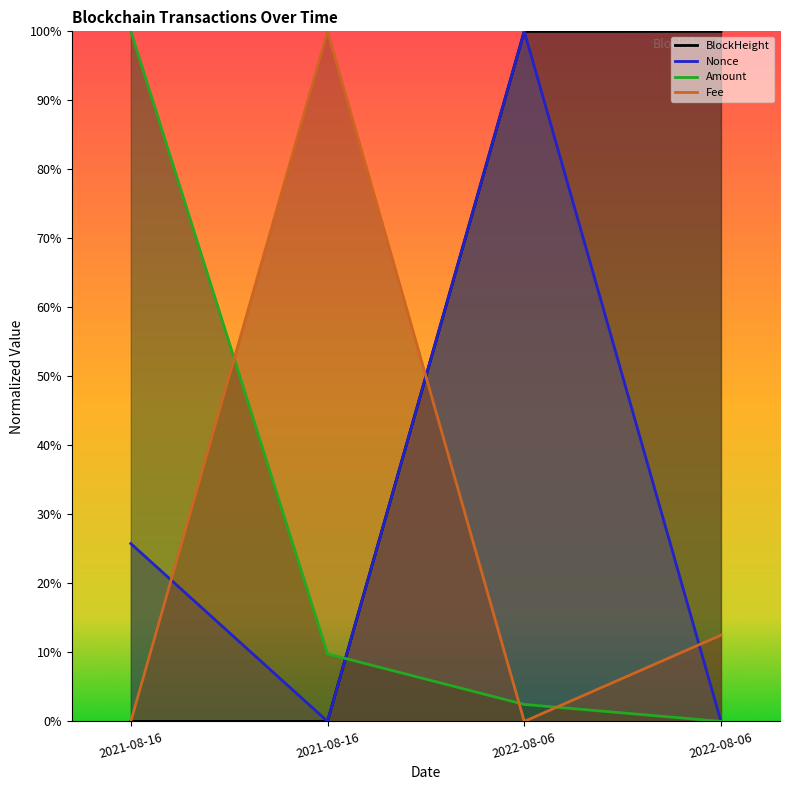

What is the maximum value for BlockHeight?

1.0